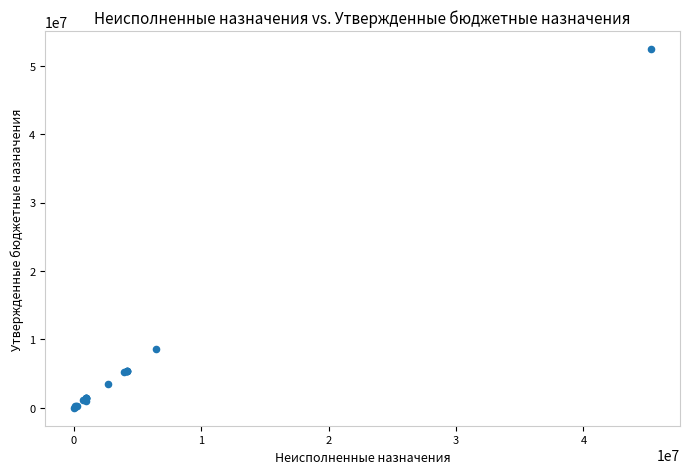

What Y value in the scatter plot is closest to 26220235?

8537007.0